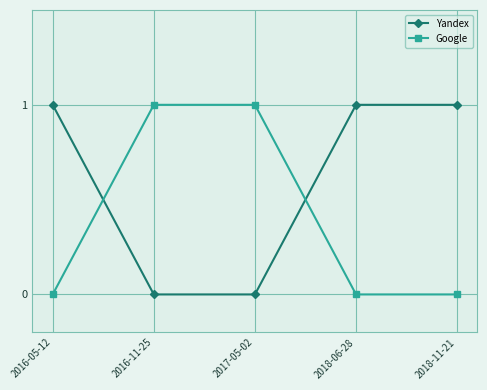

What is the difference between the maximum and minimum values in the Yandex series?

1